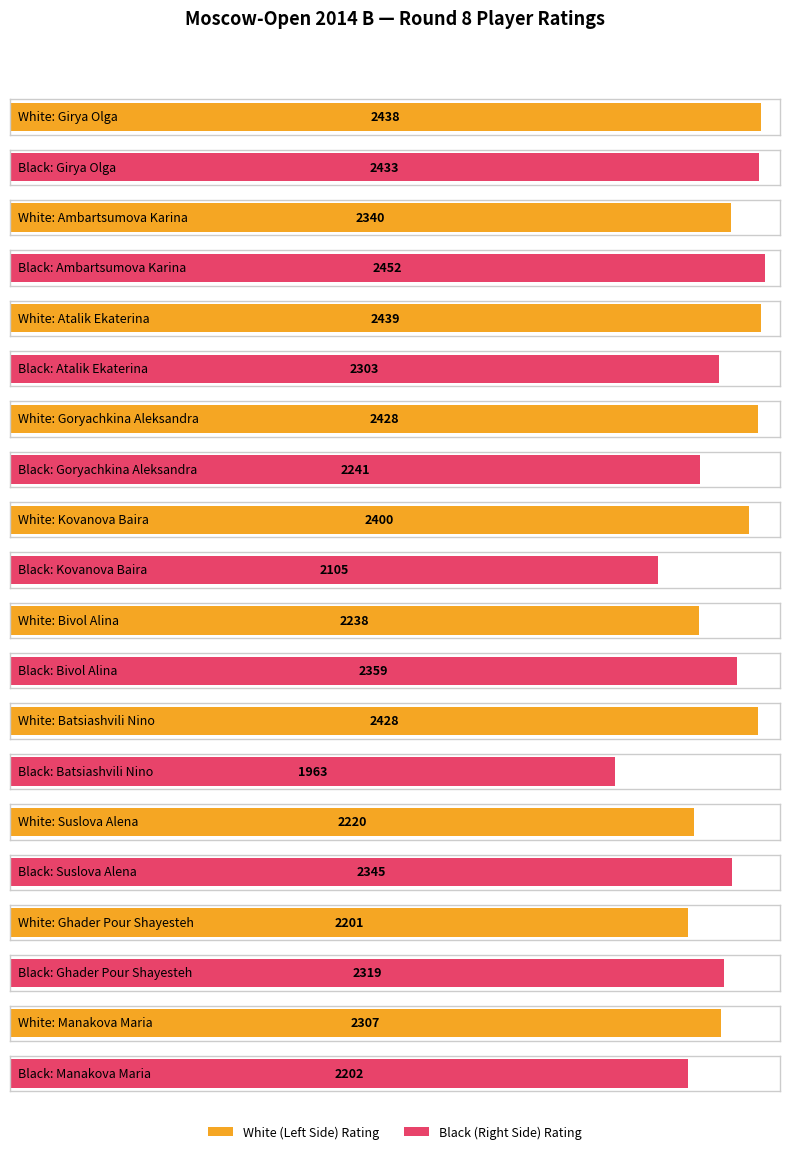

What is the total value across all series at Bivol Alina?

4597